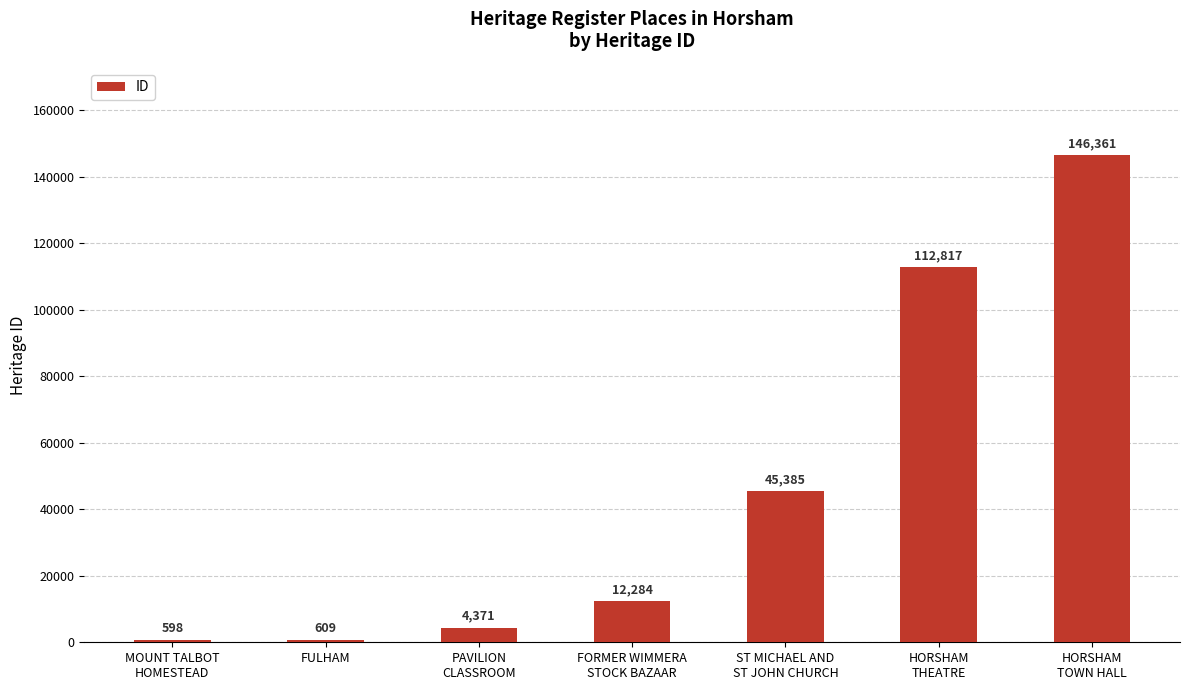

What position from the right is FORMER WIMMERA
STOCK BAZAAR?

4